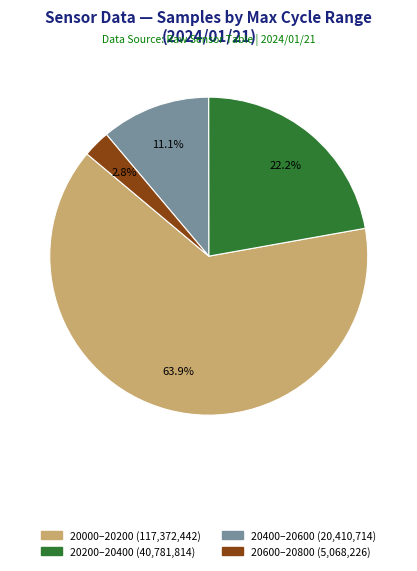

Does any single category account for the majority?

Yes